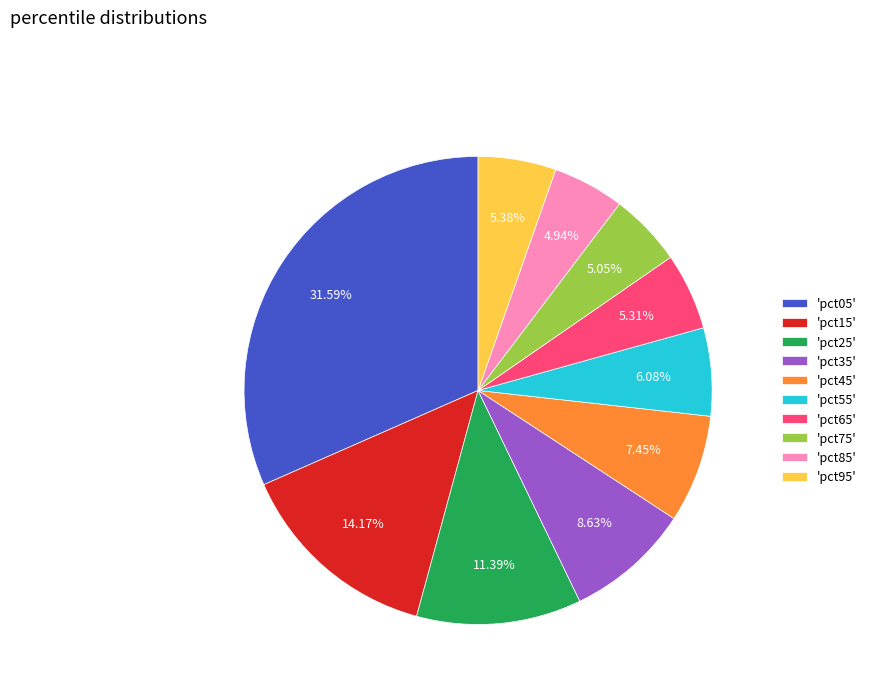

Between 'pct05' and 'pct55', which is larger?

'pct05'